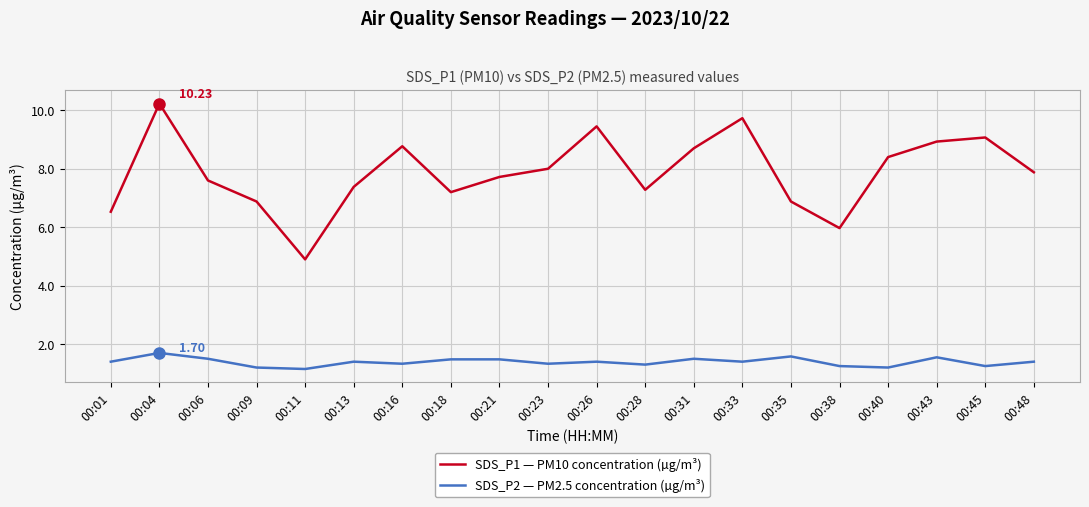

Is it true that SDS_P1 — PM10 concentration (µg/m³) equals 7.7 at 00:21?

True